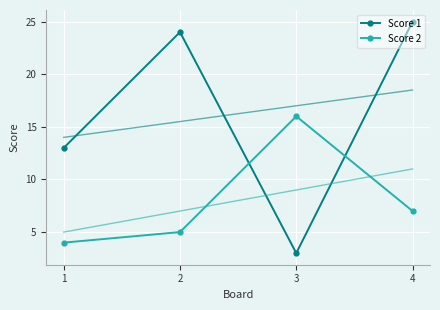

Where does the Score 2 series first go above 7?

3